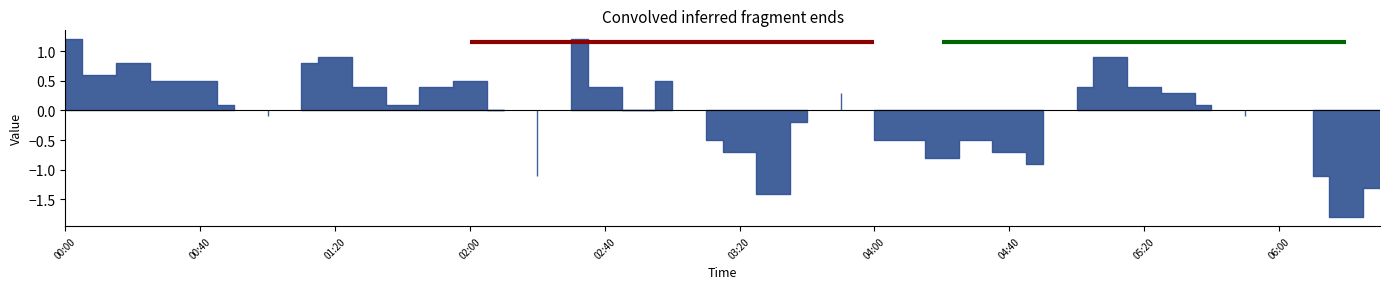

What is the label of the 27th point from the right?

02:10